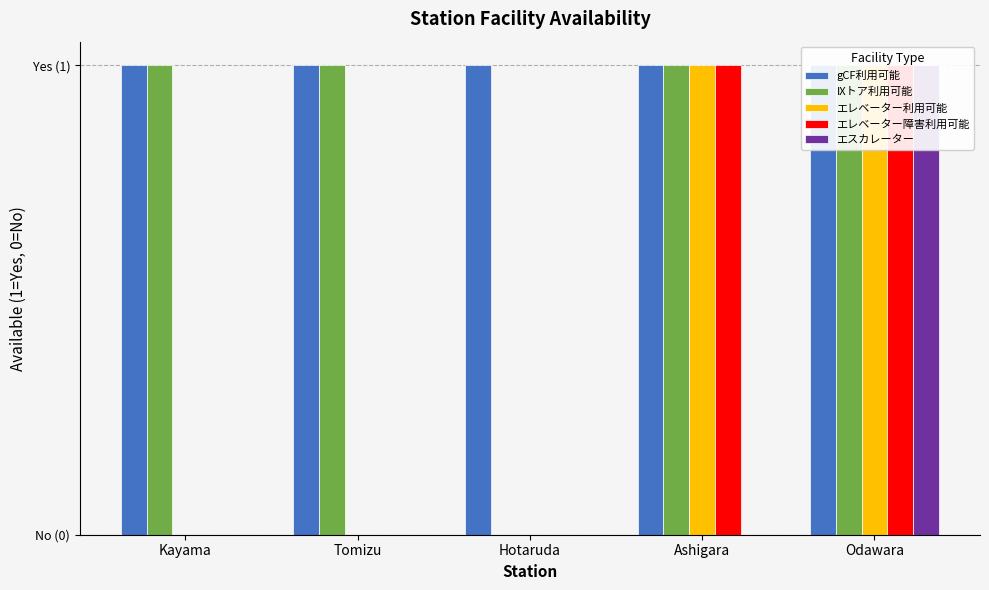

What is the difference between the IXトア利用可能 values at Hotaruda and Odawara?

1